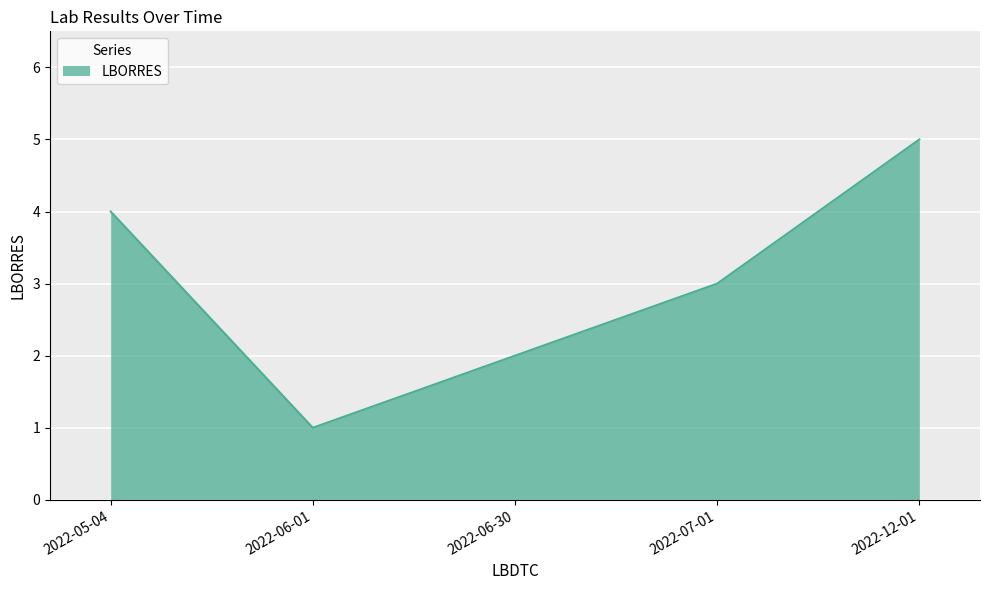

What value does the data have at 2022-06-30?

2